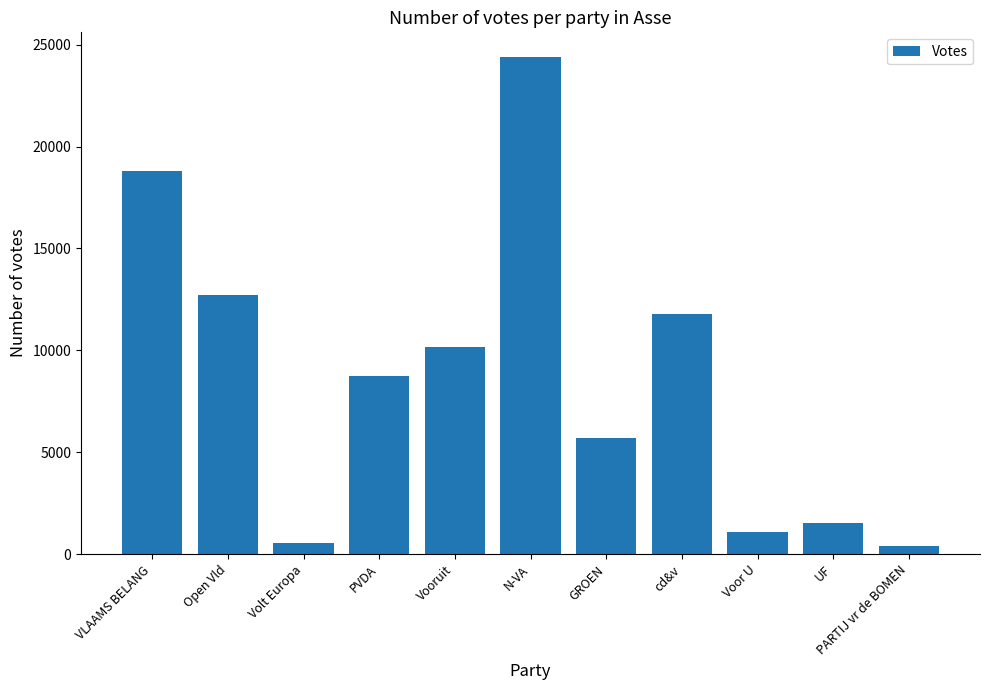

What is the sum of the values at N-VA and GROEN?

30060